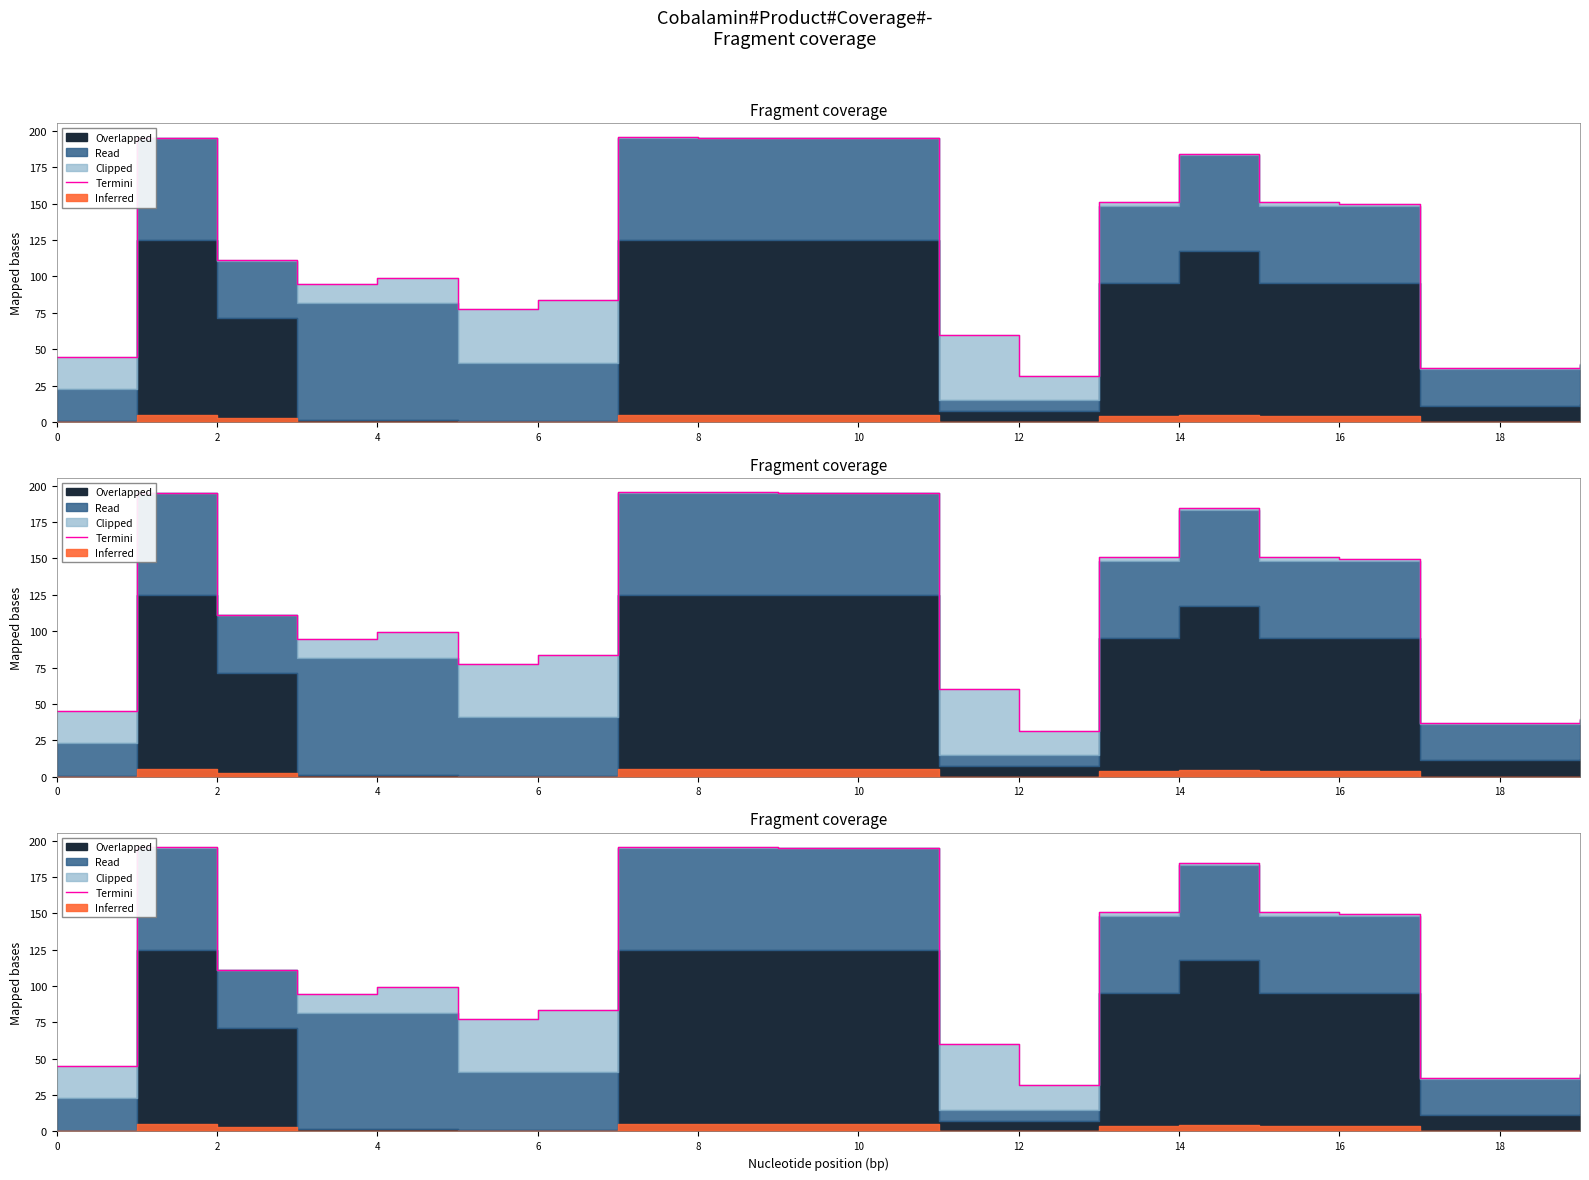

How many data points are above 111?

10